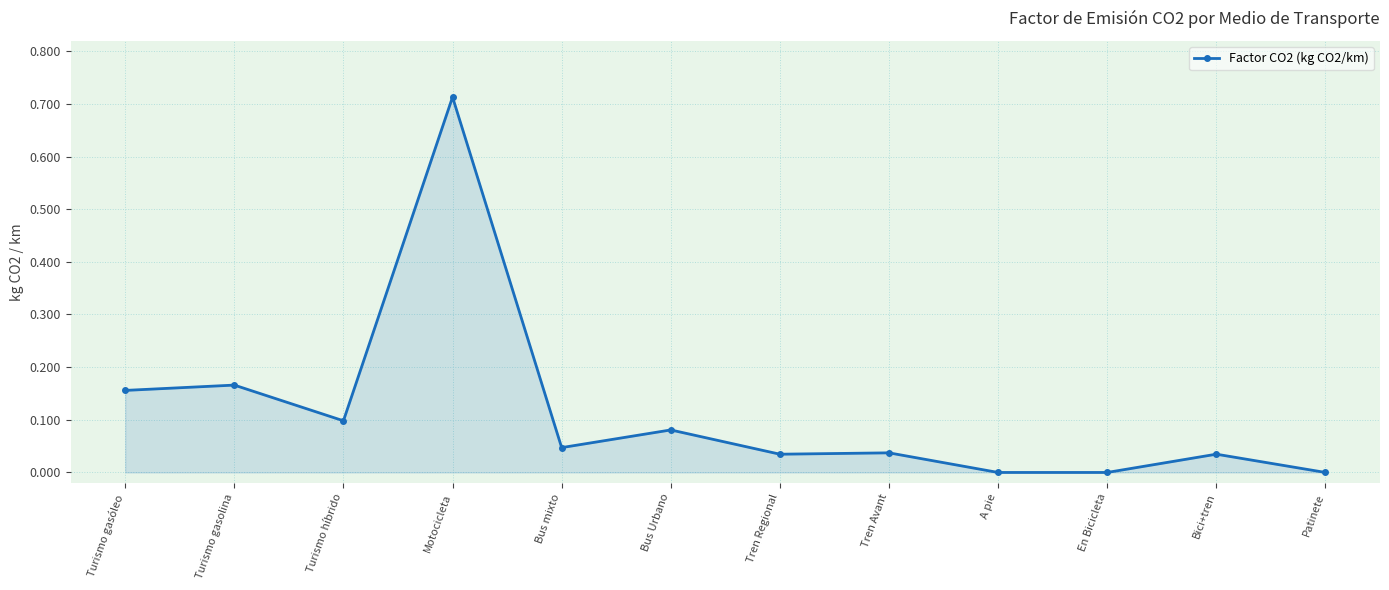

Where is the first local minimum?

Turismo híbrido